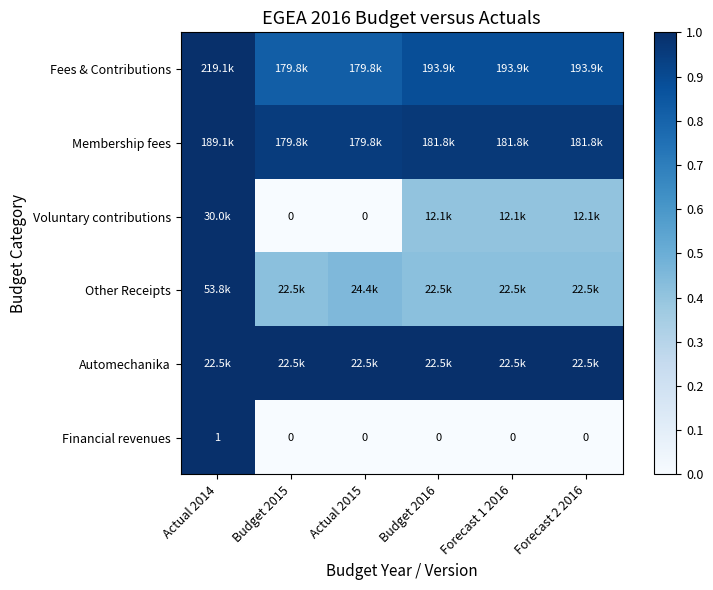

What is the approximate value of Membership fees at Budget 2015?

1.0